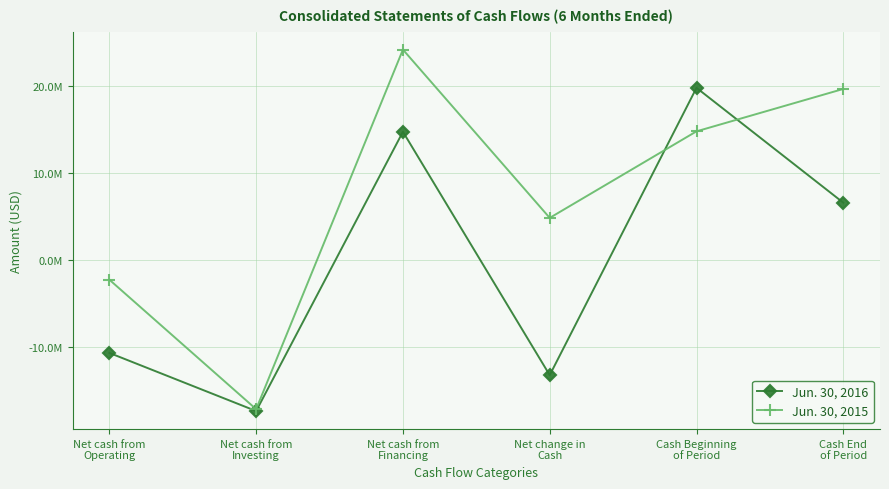

What is the approximate value of Jun. 30, 2016 at Cash Beginning
of Period, to the nearest 10?

19824860